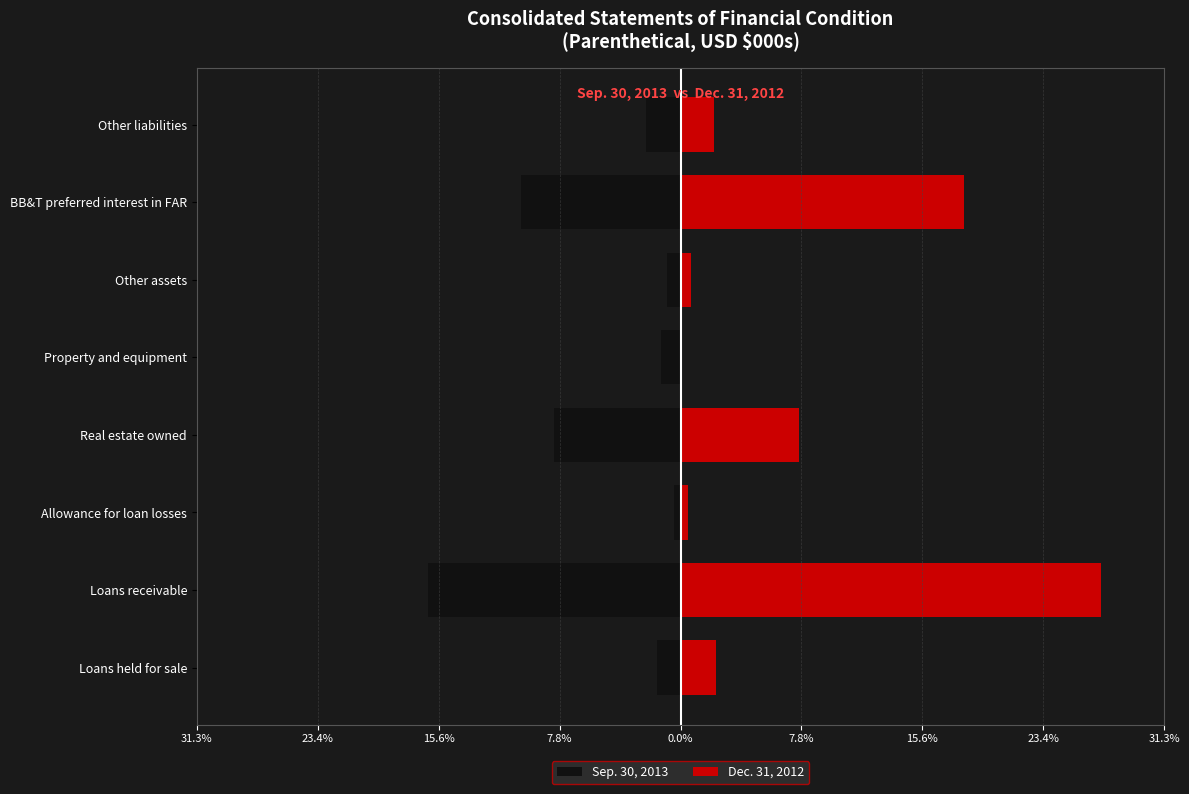

At how many categories does at least one series exceed 21?

1